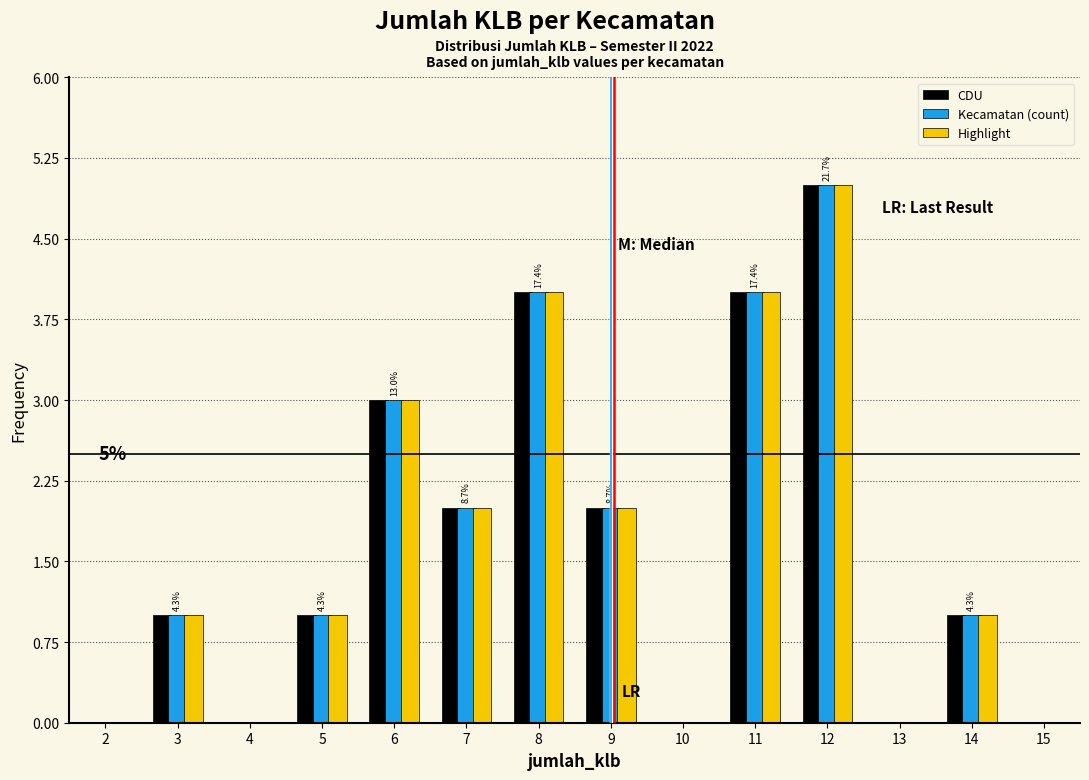

In the Highlight series, which range on the x-axis has the tallest bar?

11.5 to 12.5